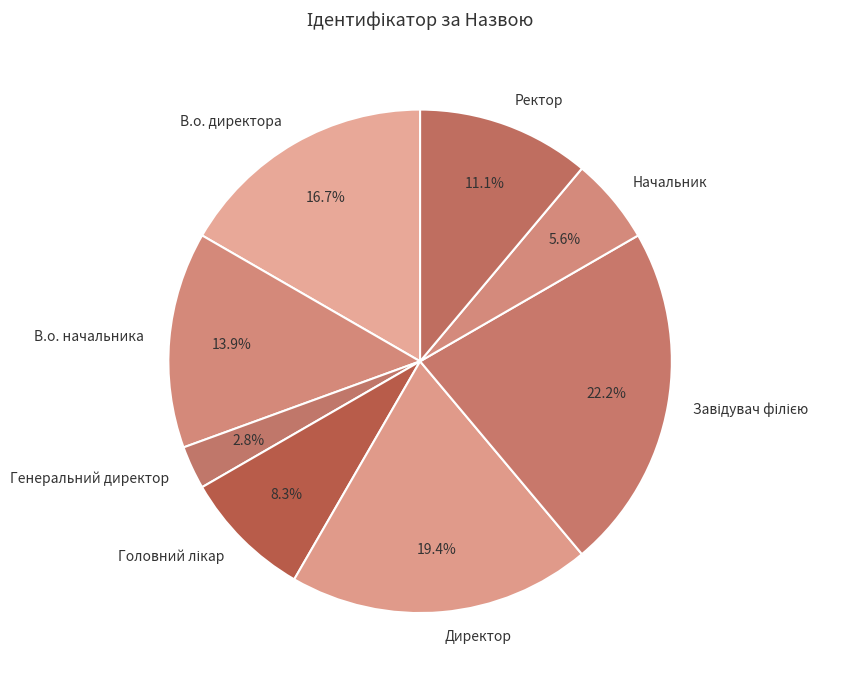

True or false: Директор accounts for 5% of the total.

False